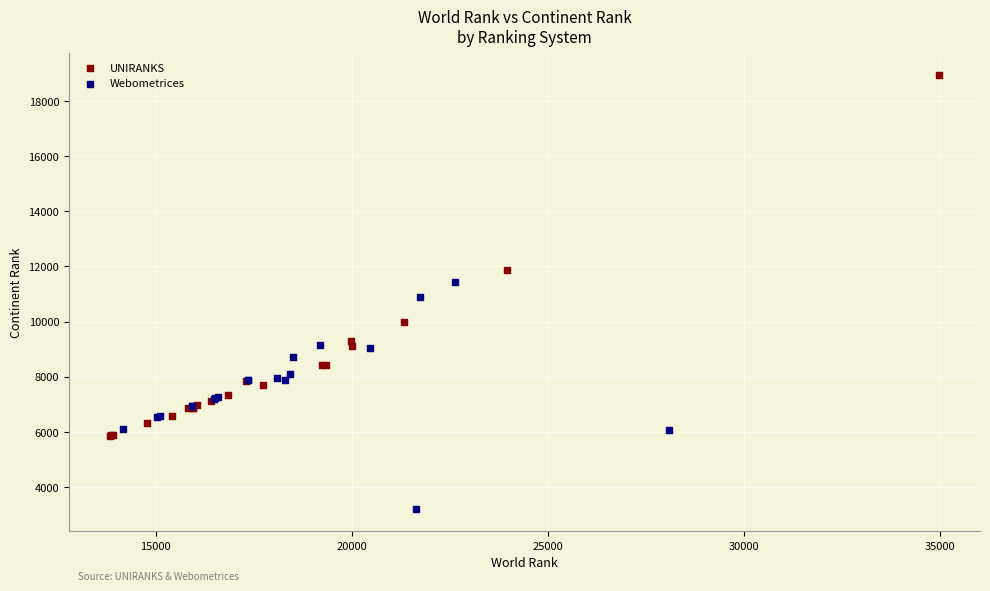

Which series has the largest Y range (max minus min)?

UNIRANKS